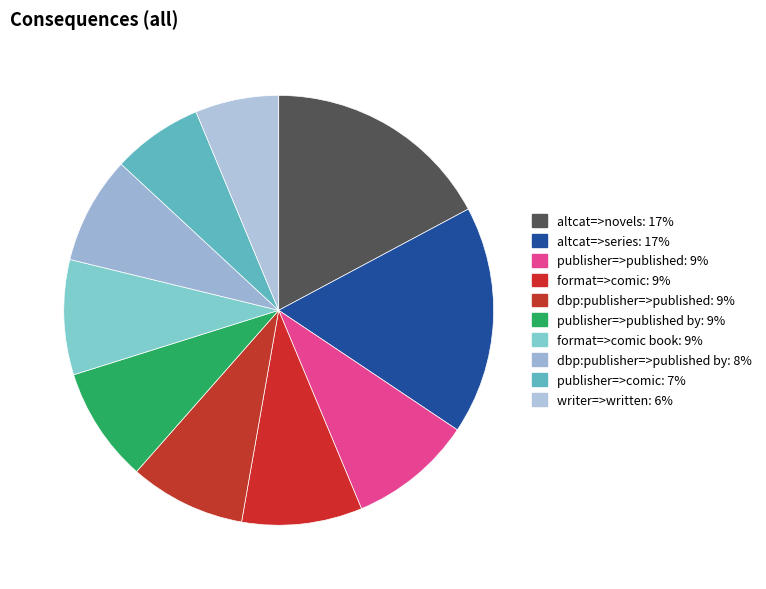

What is the largest slice in the pie chart?

supA=49 (altcat=>novels)